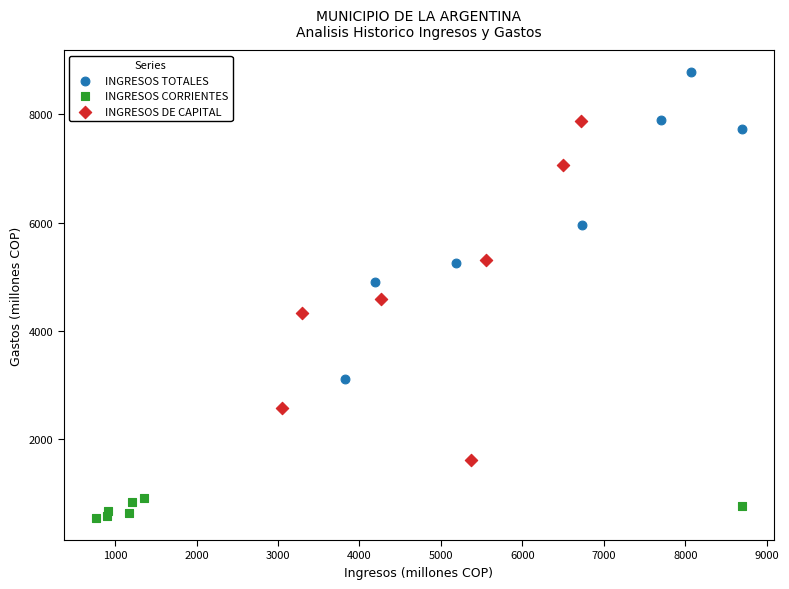

Which series has the widest spread of Y values?

INGRESOS DE CAPITAL